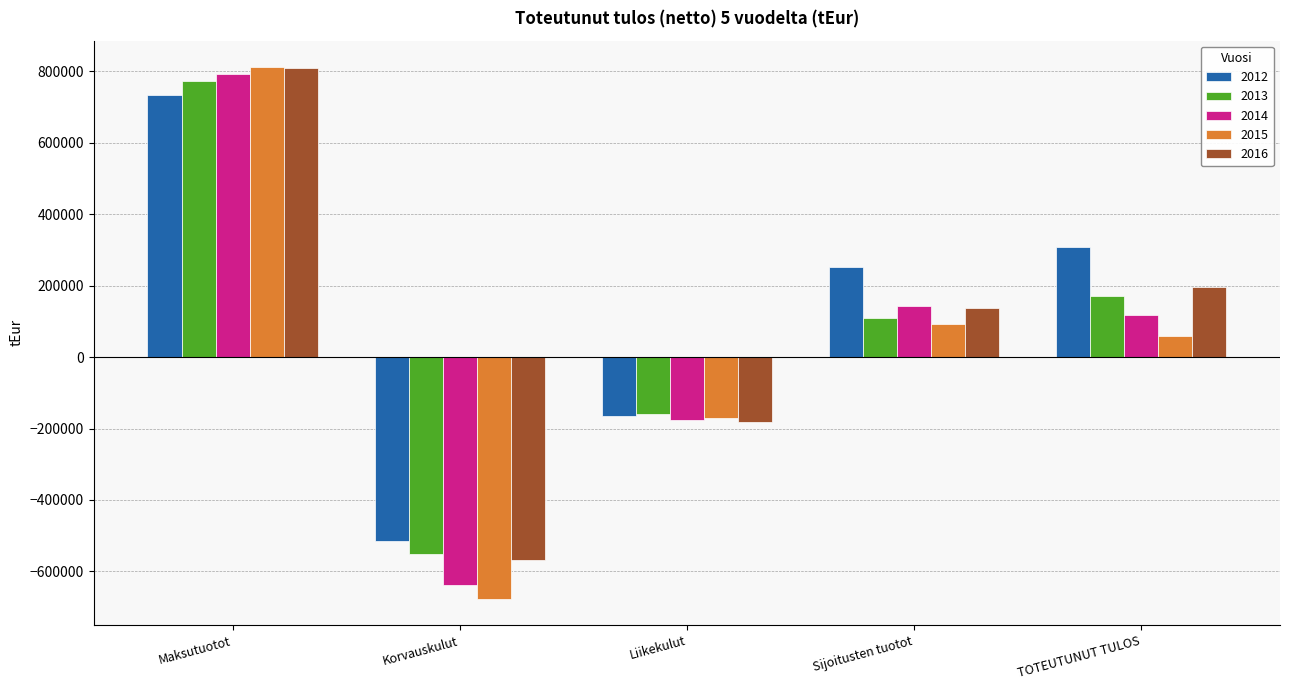

What is the highest value of the 2012 series?

733380.1